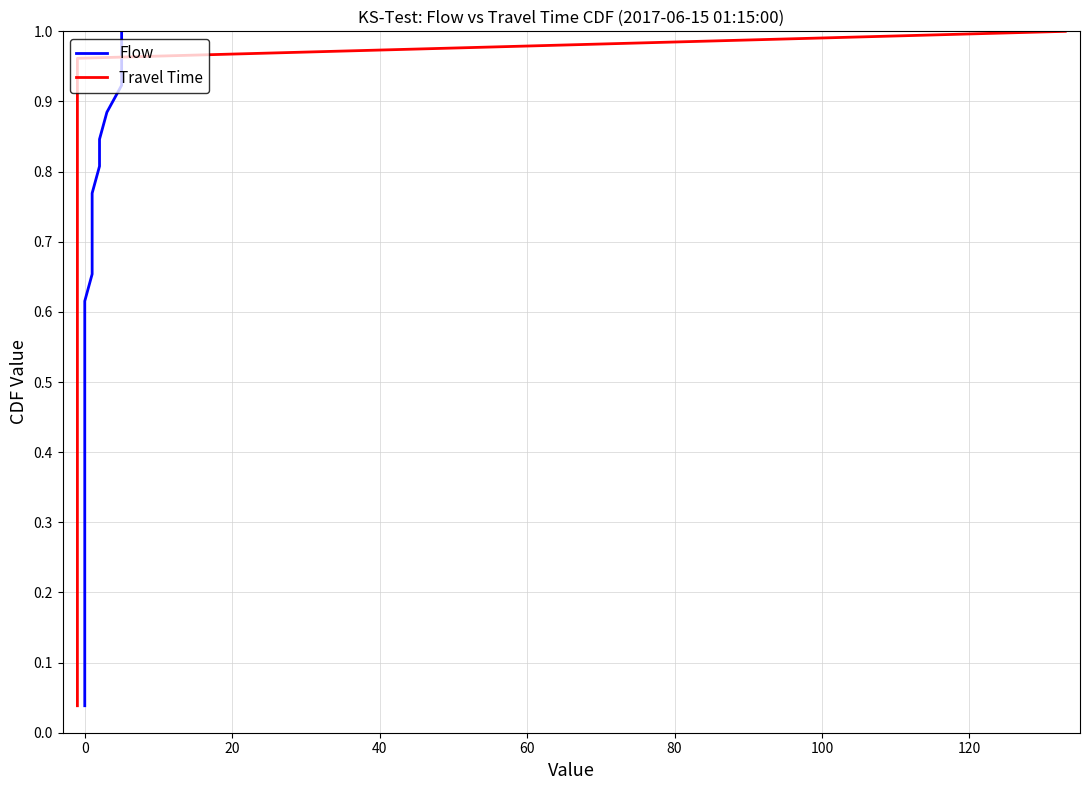

Rank the series by their maximum value, from highest to lowest.

Flow, Travel Time